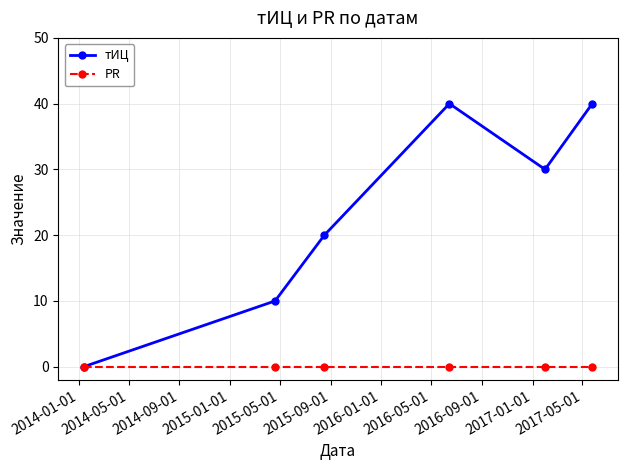

At how many categories does at least one series exceed 3?

5